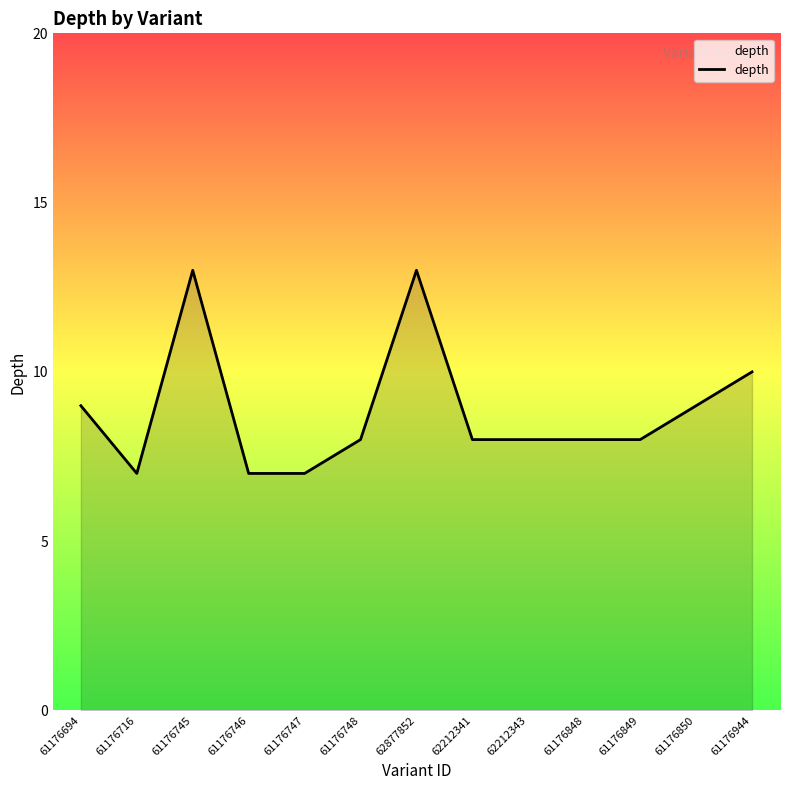

What position from the right is 61176745?

11